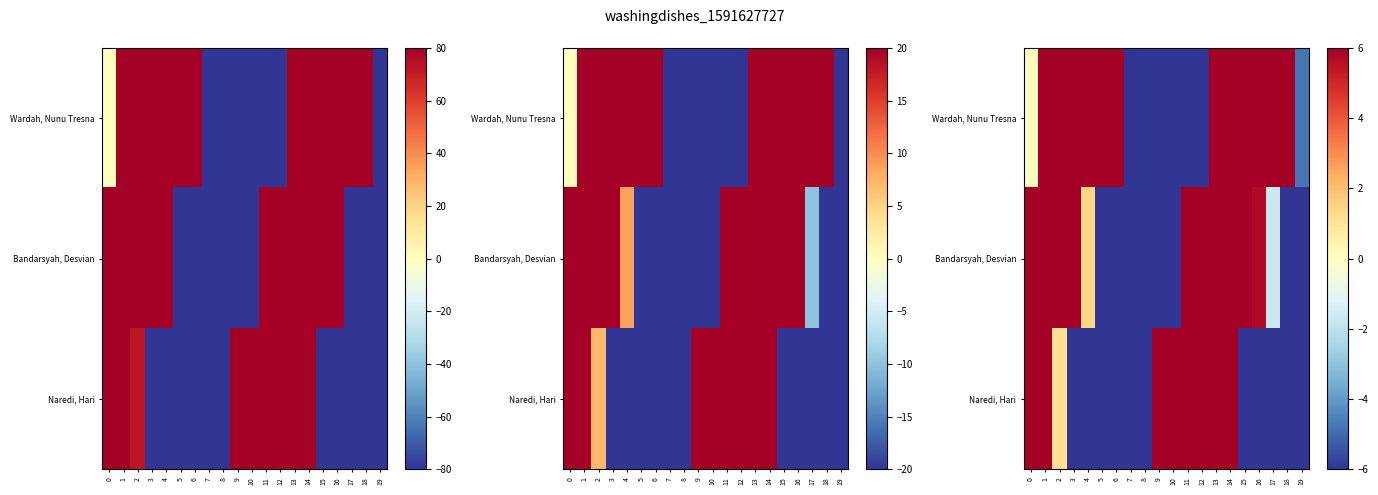

Is the value of Wardah, Nunu Tresna at 1 greater than the value of Bandarsyah, Desvian at 3?

Yes